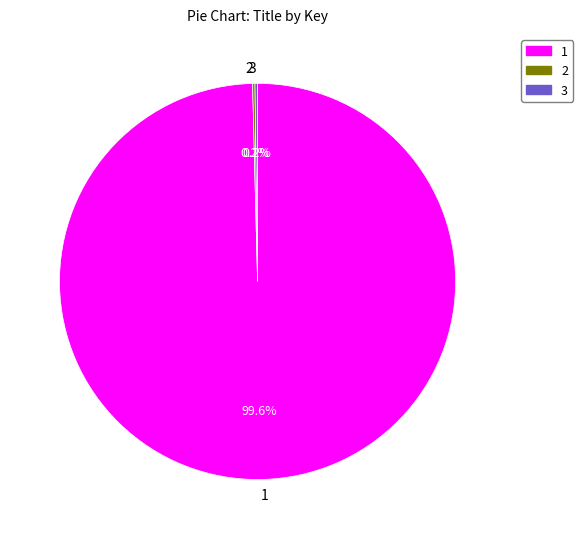

Does any single category account for the majority?

Yes